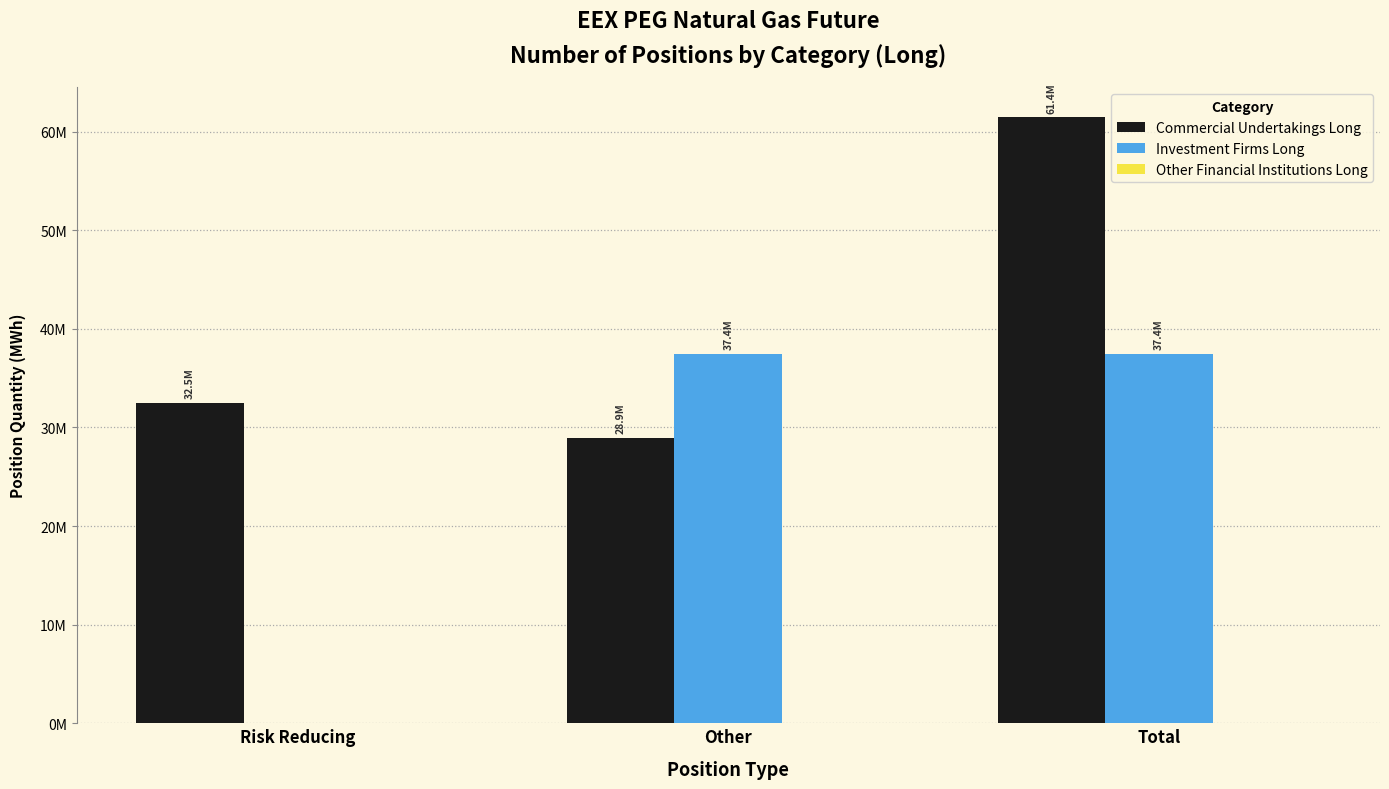

Reading right to left, transcribe all the data shown in this chart.

Commercial Undertakings Long: Total=61427906	Other=28934592	Risk Reducing=32493314
Investment Firms Long: Total=37441019	Other=37441019	Risk Reducing=0
Other Financial Institutions Long: Total=0	Other=0	Risk Reducing=0